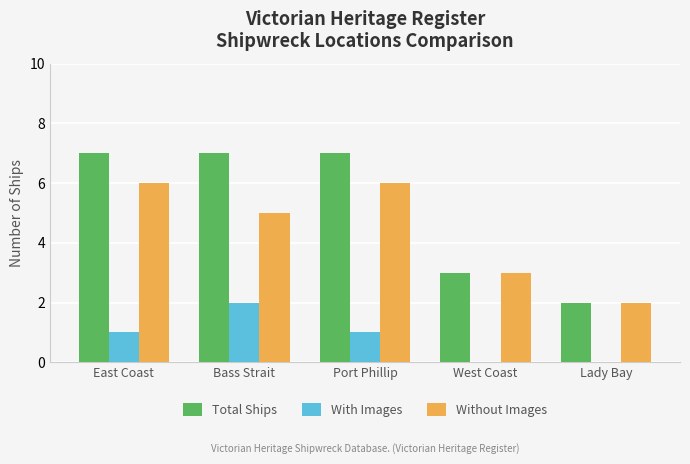

What is the total value across all series at Lady Bay?

4